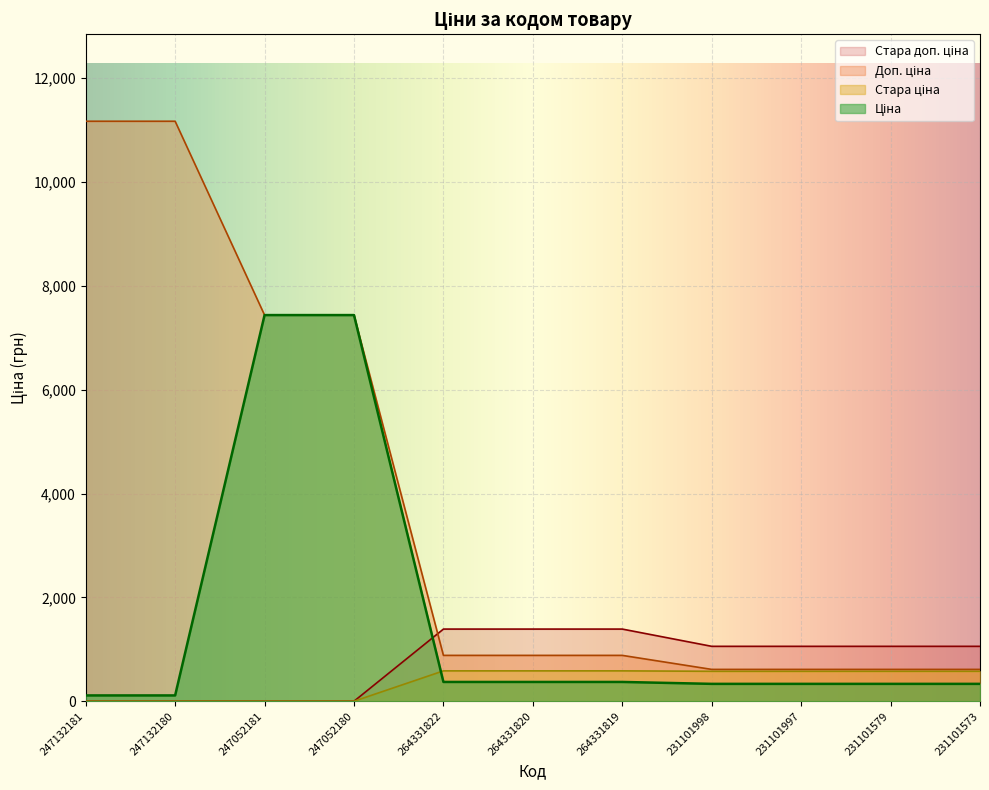

What is the value of the Ціна point at the 5th from the left?

371.4